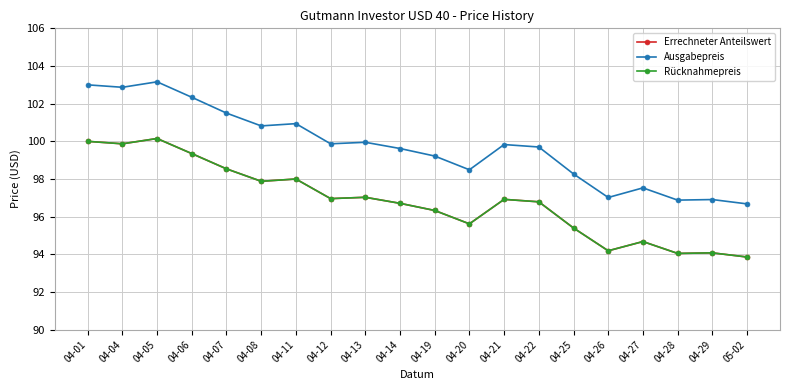

The Rücknahmepreis series shows 93.9 at 05-02. True or false?

True